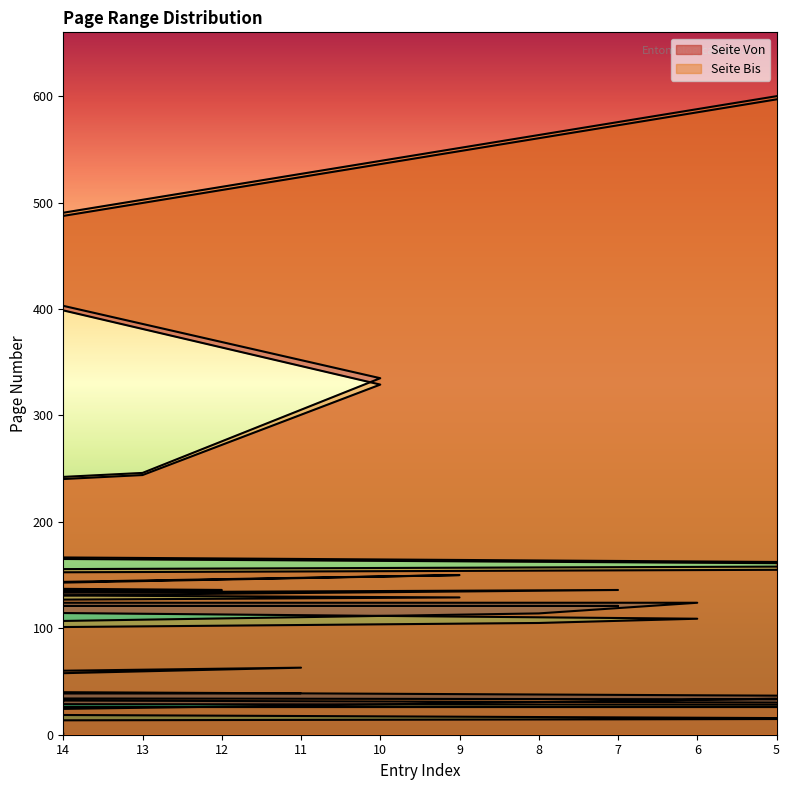

Is it true that Seite Bis equals 27 at 12?

False